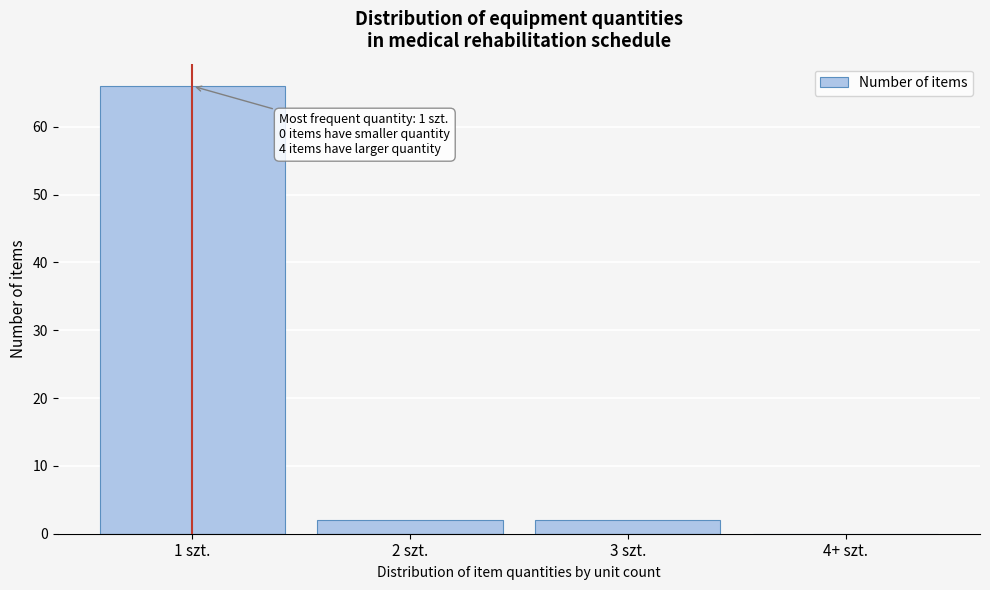

Reading left to right, transcribe all the data shown in this chart.

1 szt.=66	2 szt.=2	3 szt.=2	4+ szt.=0